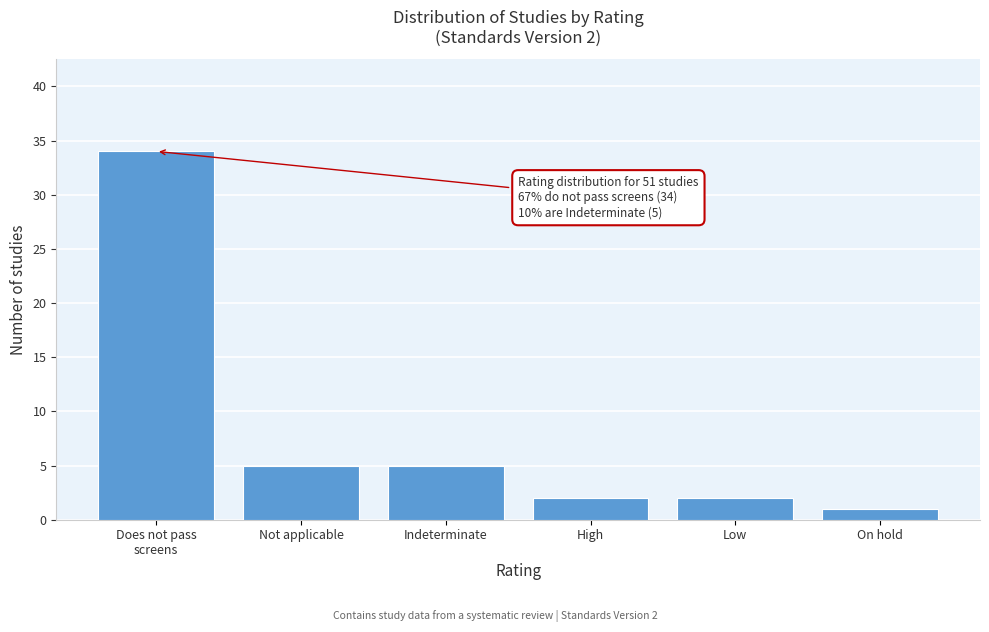

Reading right to left, what are all the values shown in this chart?

1	2	2	5	5	34